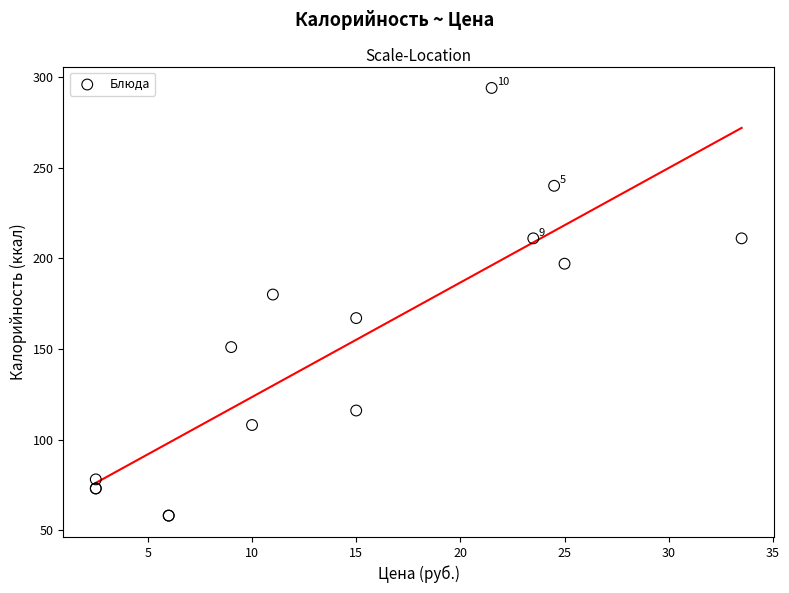

What Y value in the scatter plot is closest to 176?

180